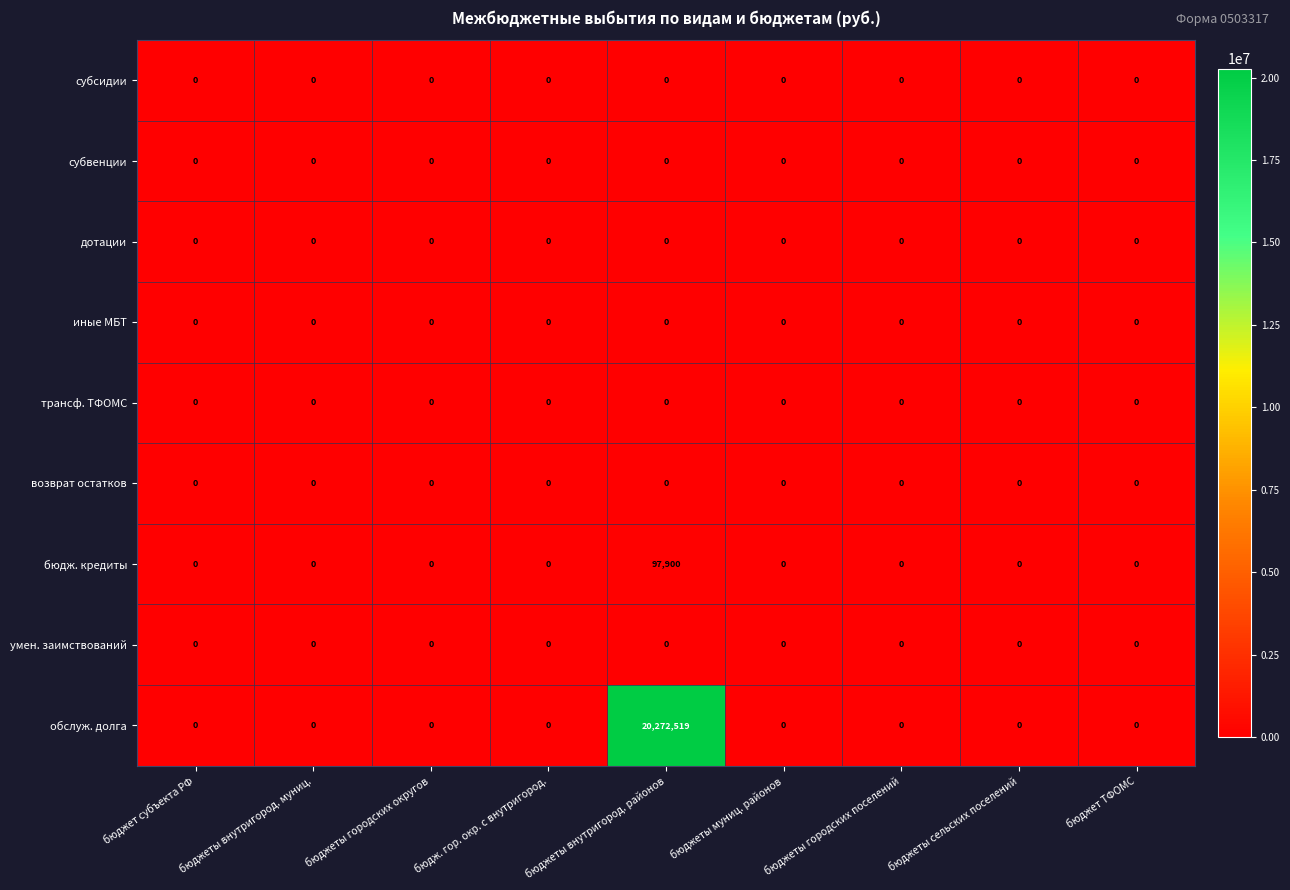

Which series has the widest spread of values?

обслуж. долга